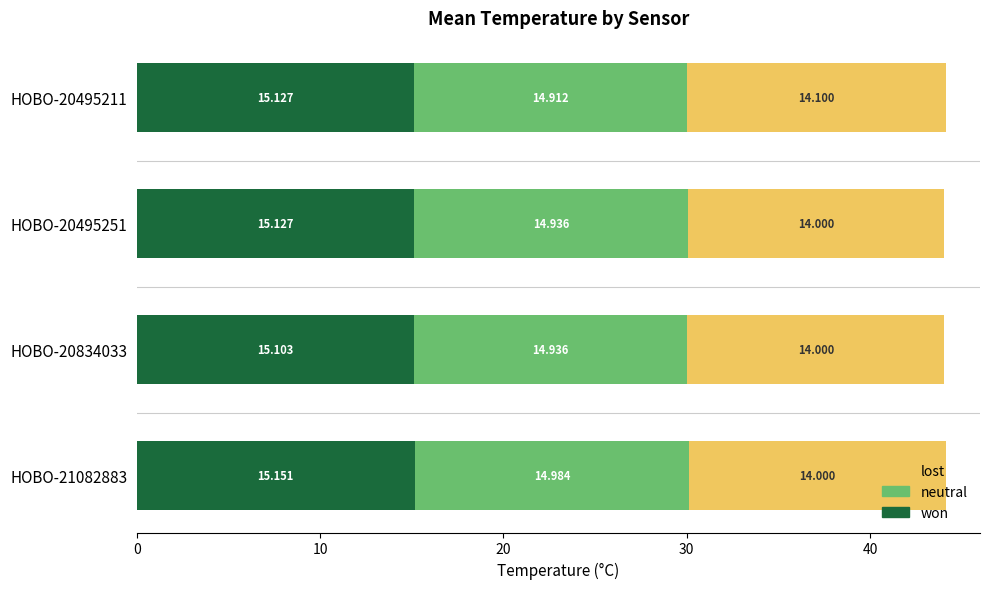

What are all the series names shown in the legend?

lost, neutral, won